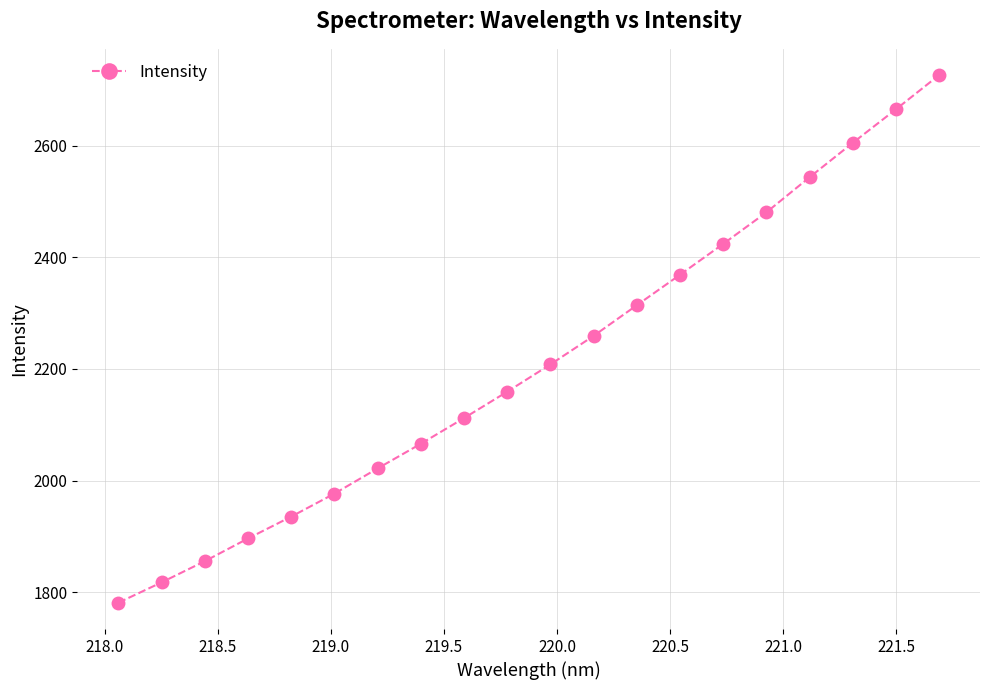

What is the difference between the maximum and minimum values?

945.0